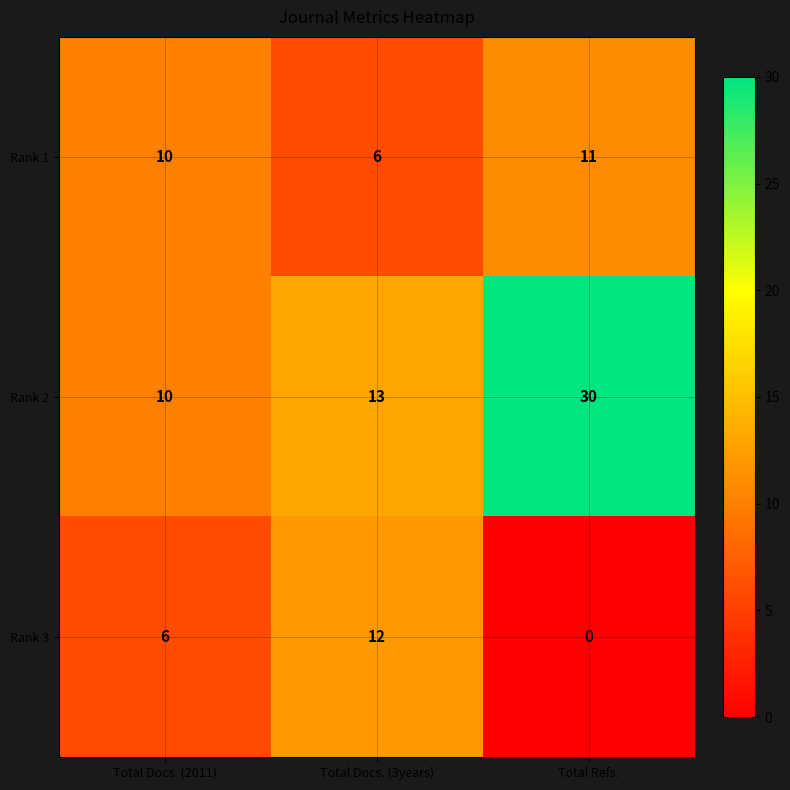

List the series in order of their overall mean, lowest first.

Rank 3, Rank 1, Rank 2